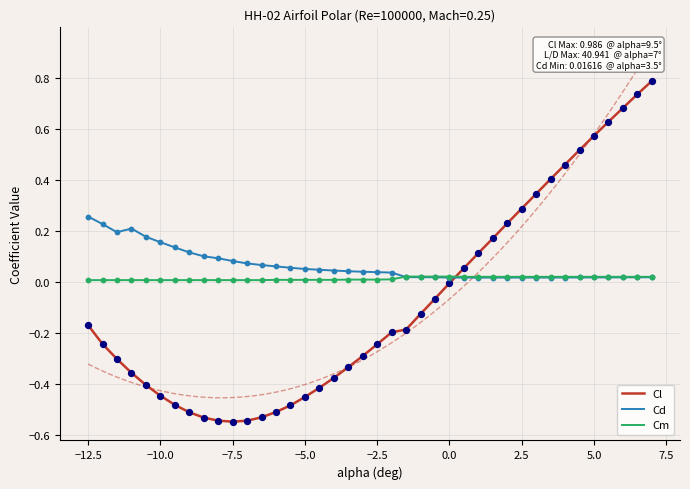

Which series has the largest Y range (max minus min)?

Cl